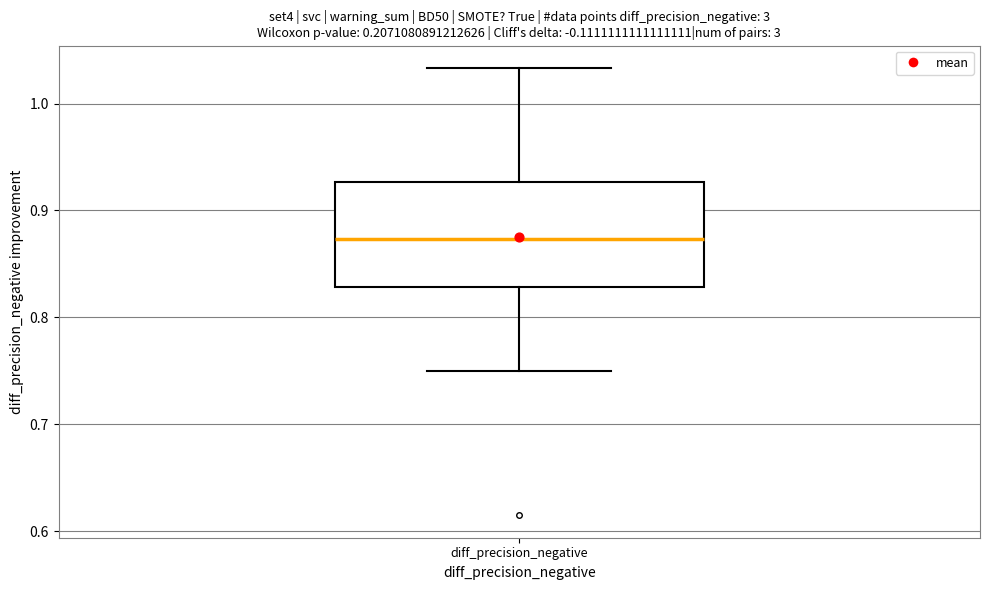

Read this box plot against the y-axis: the position of the median line, the range covered by the box, and the ends of both whiskers. The values are not printed on the chart, so give them approximately, as read against the axis.

median 0.87, box 0.83 to 0.93, whiskers 0.75 to 1.03